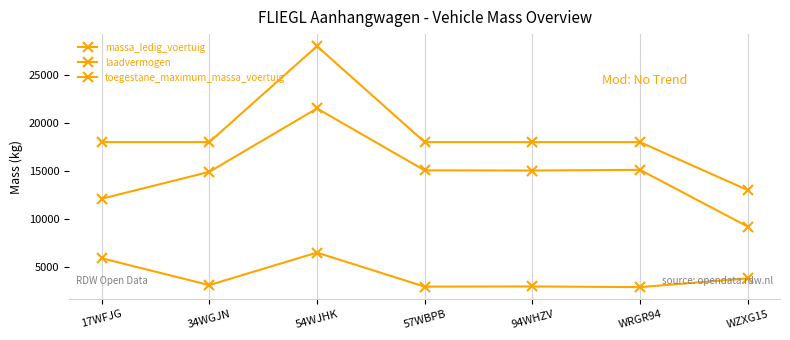

What is the greatest value displayed?

28000